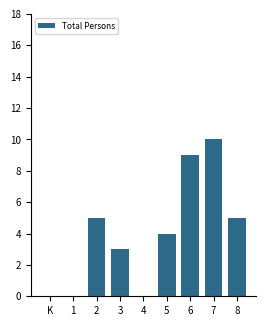

Reading right to left, list all the values displayed in this chart.

8=5	7=10	6=9	5=4	4=0	3=3	2=5	1=0	K=0